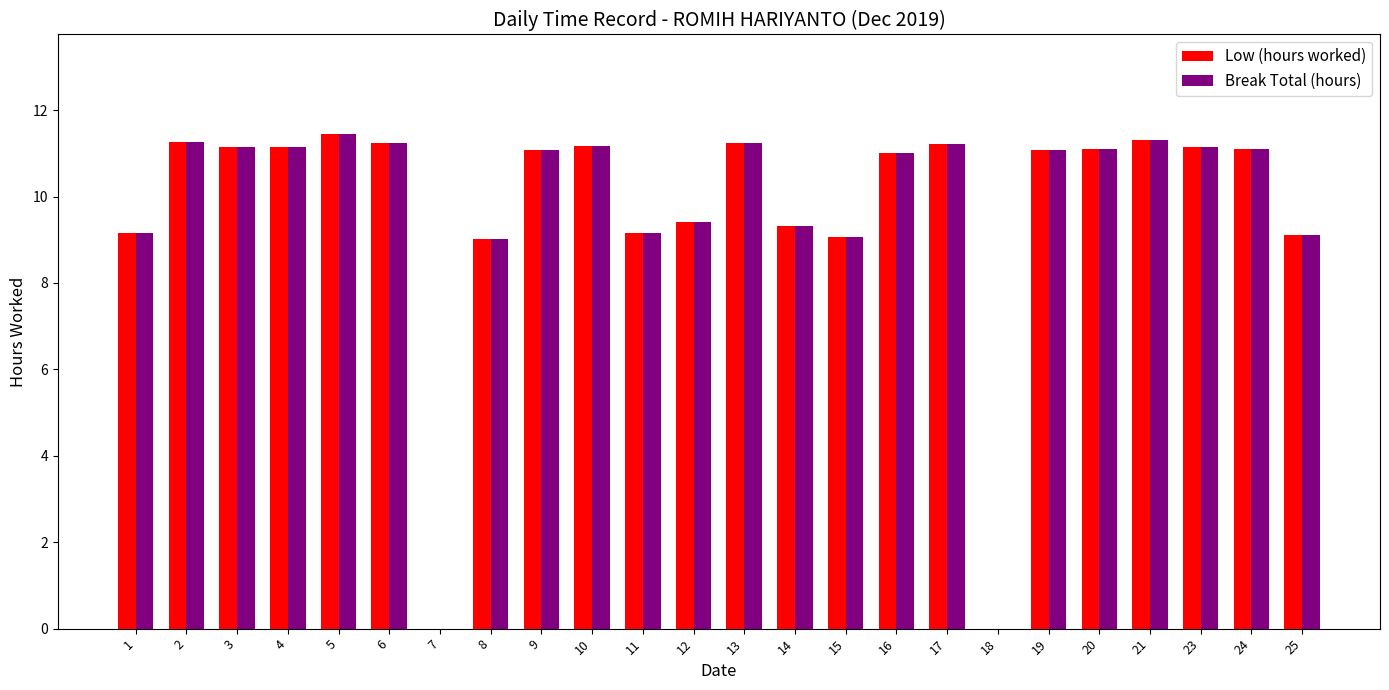

The value of Low (hours worked) at 2 is 11.3. True or false?

True